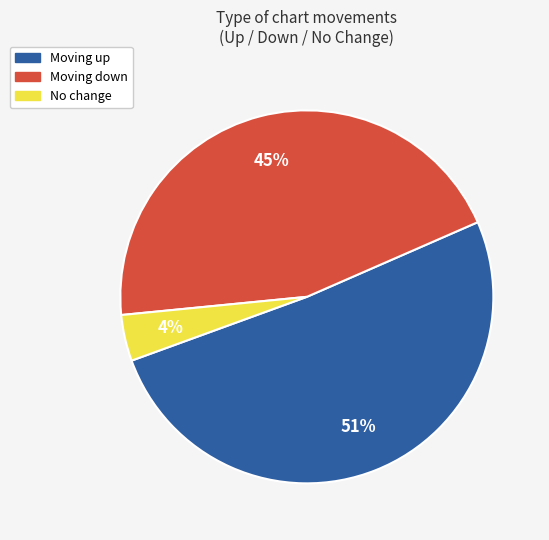

Count the number of slices in the pie.

3